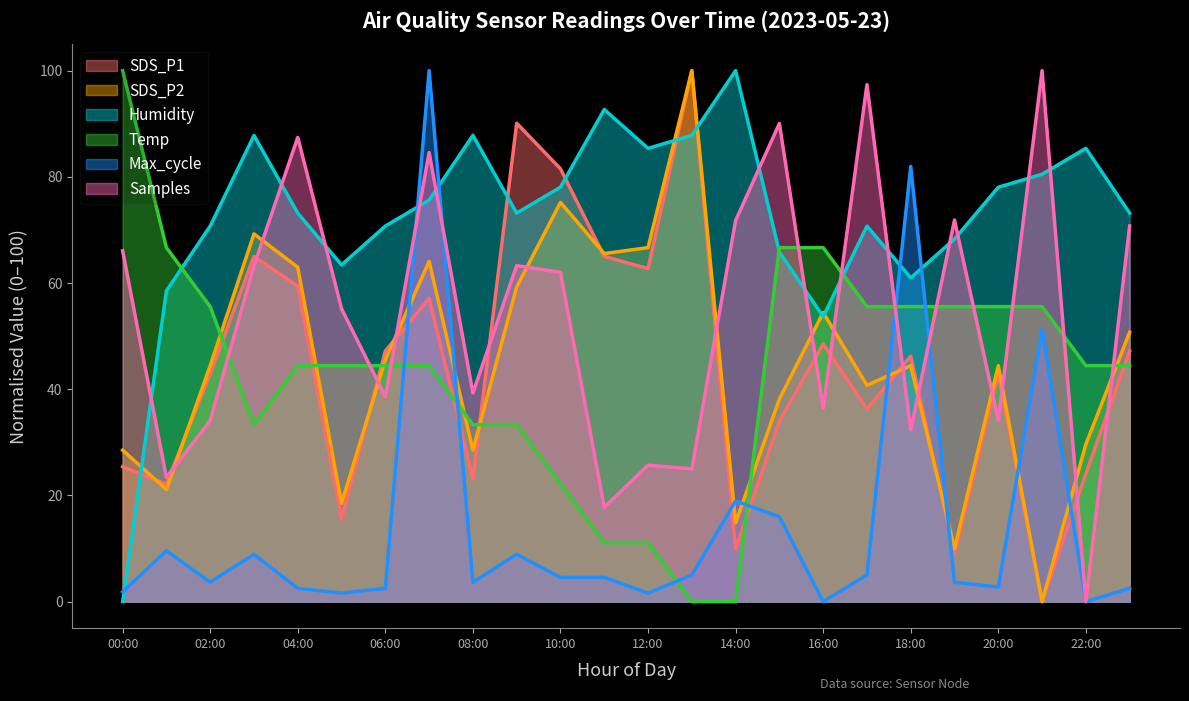

In Max_cycle, how many points are higher than both neighbors (excluding endpoints)?

7